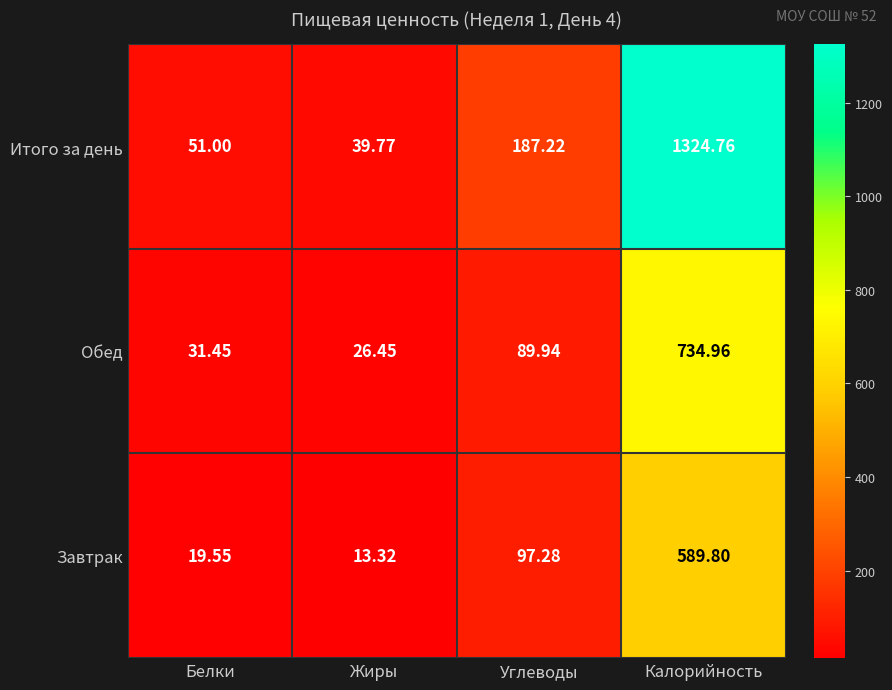

Which series has the widest spread of values?

Итого за день